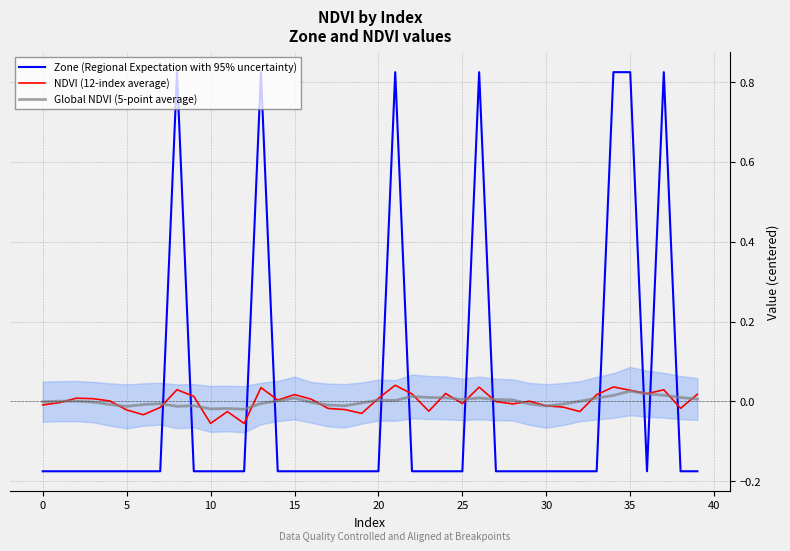

How many values in Zone (Regional Expectation with 95% uncertainty) are below zero?

33